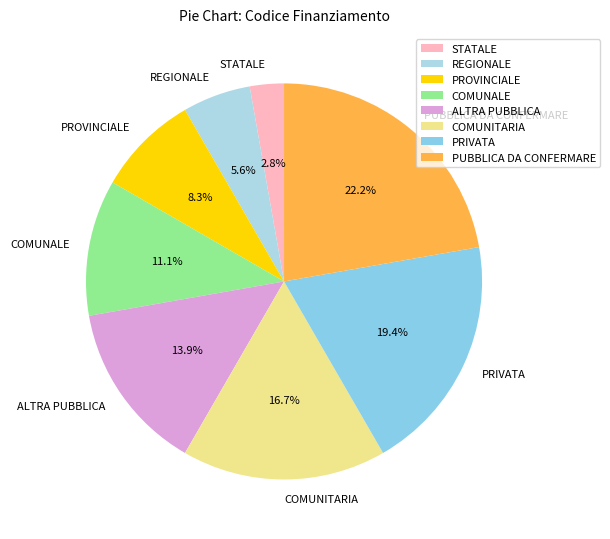

To the nearest percent, what percentage of the pie is PROVINCIALE?

8%